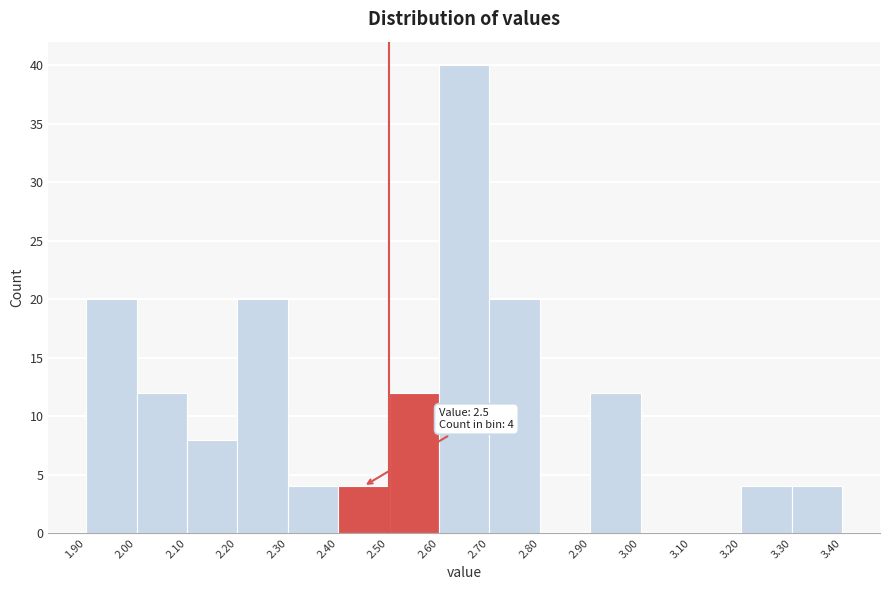

Which range on the x-axis has the tallest bar?

2.60 to 2.70